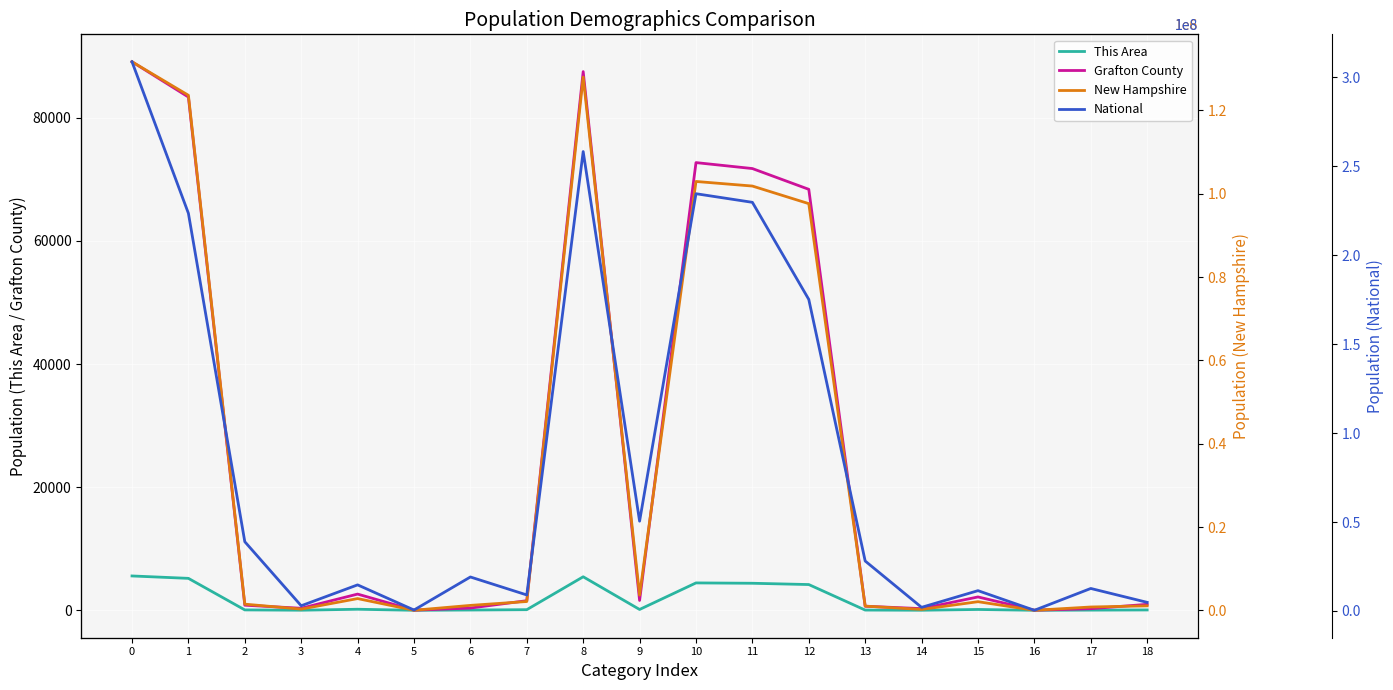

What is the average value of the National series?

85530955